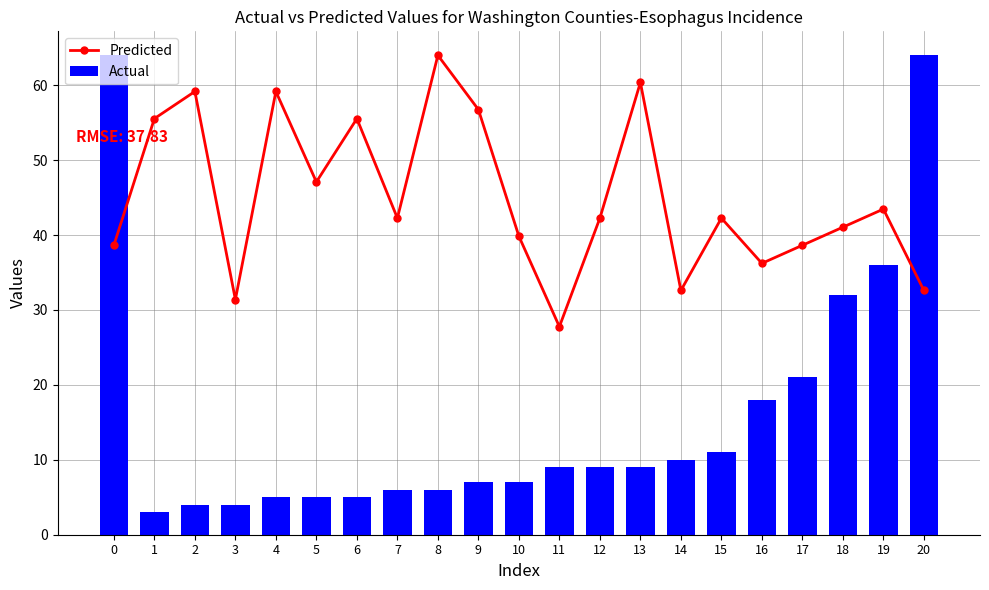

Rank the series by their maximum value, from lowest to highest.

Predicted, Actual